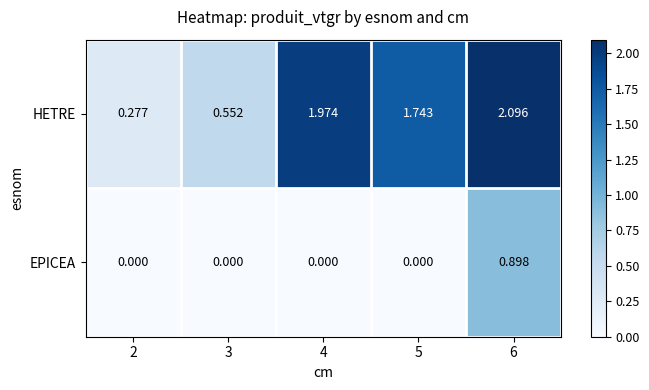

Which series has the largest range (max minus min)?

HETRE